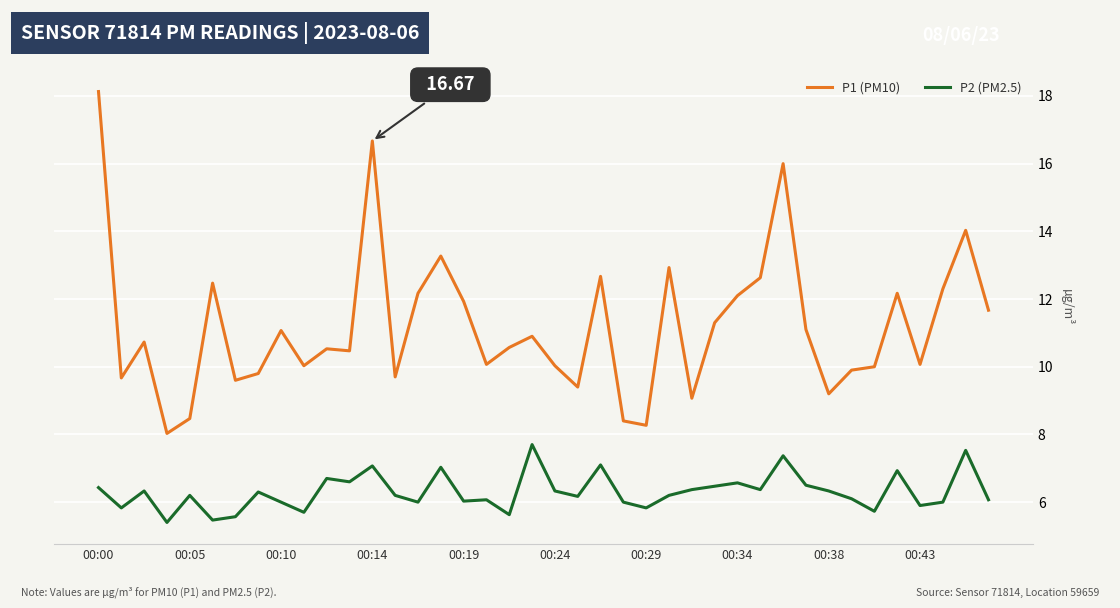

Count the number of categories in the chart.

40